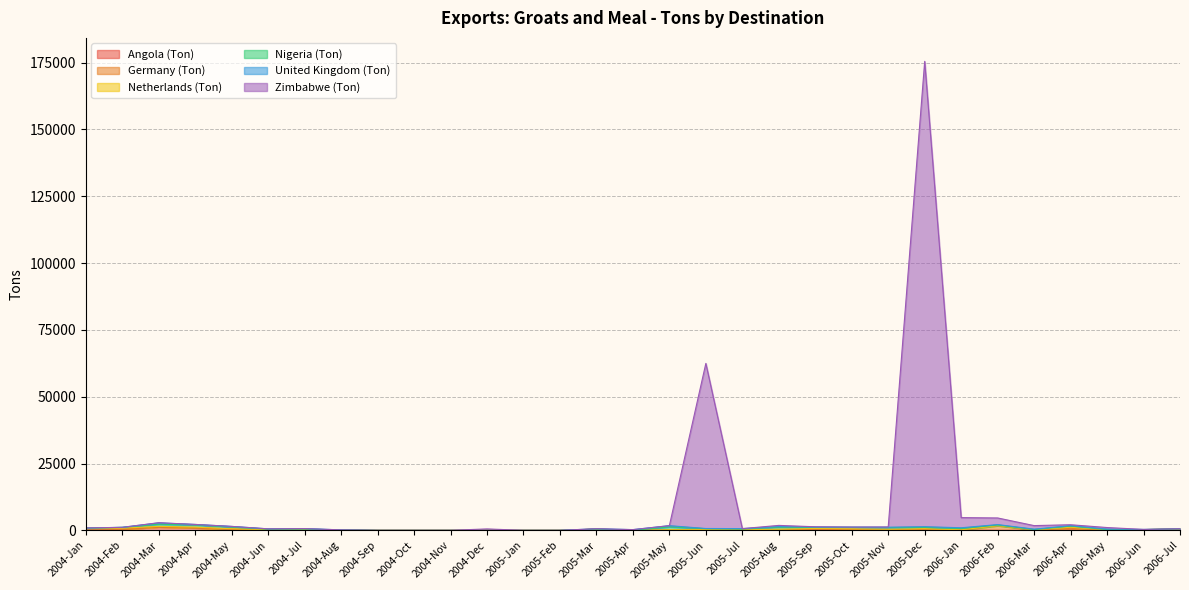

Which category has the highest value in the United Kingdom (Ton) series?

2004-Mar